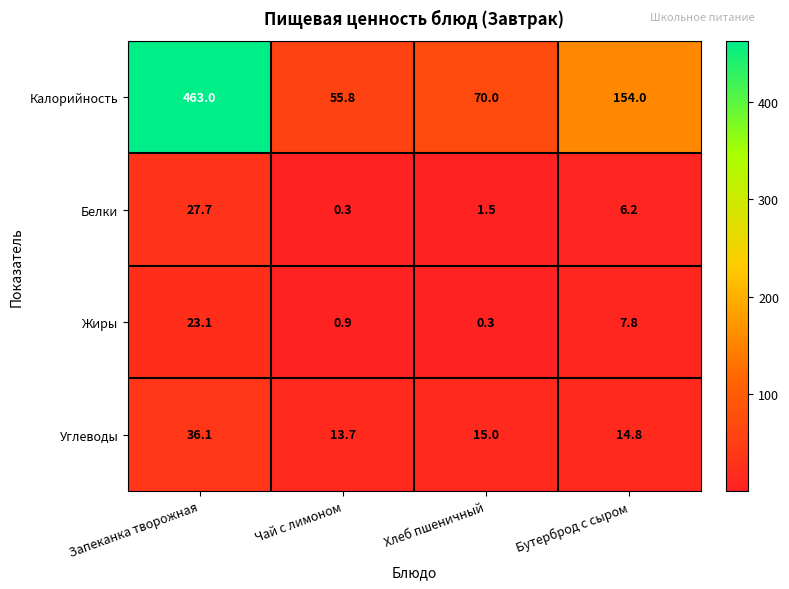

What value does the Калорийность series have at Бутерброд с сыром?

154.0